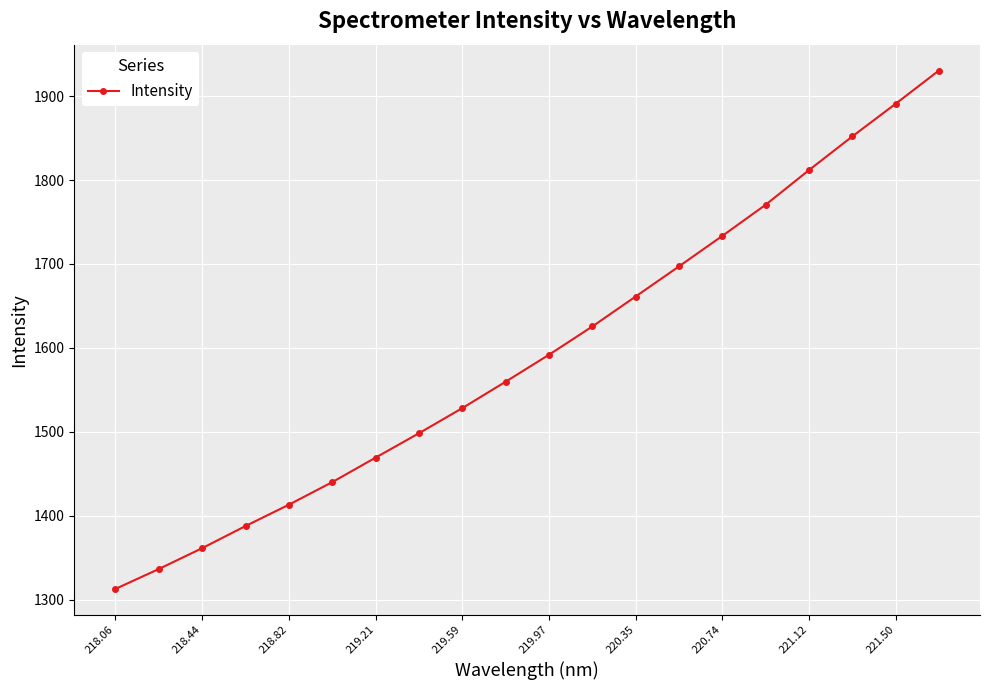

What is the value of the 16th point from the left?

1770.5